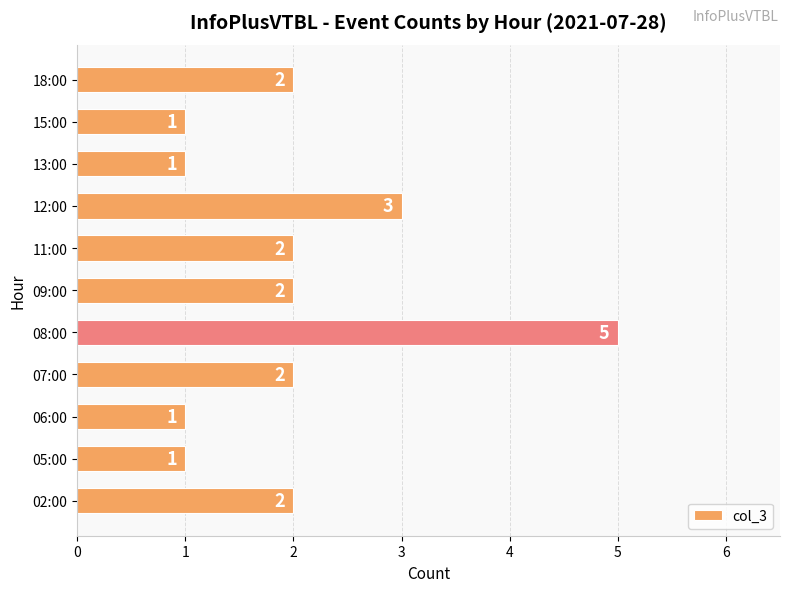

What is the greatest value displayed?

5